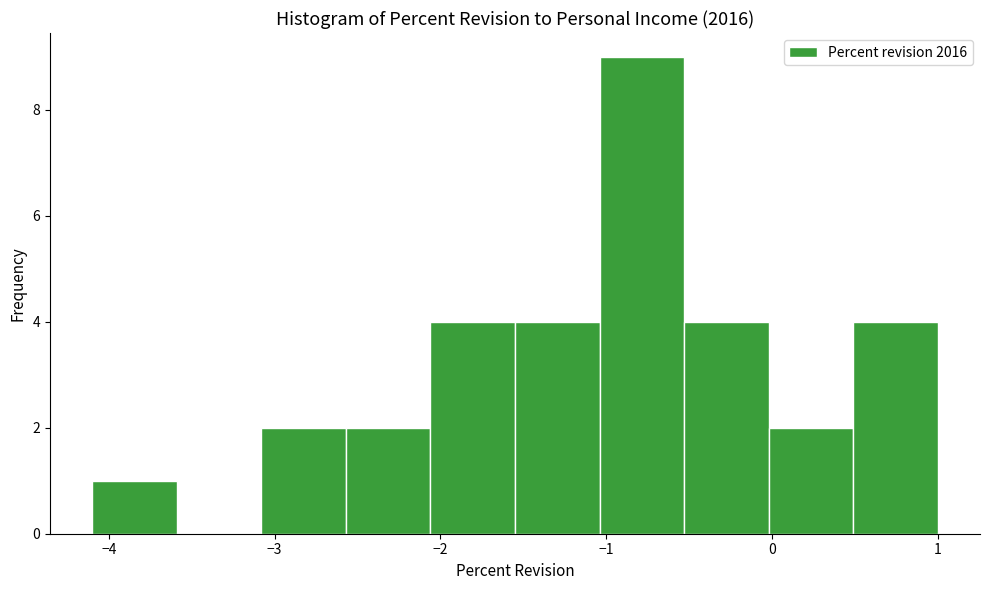

What is the height of the bar covering -2.06 to -1.55 on the x-axis? Neither the bar edges nor the heights are printed on the chart, so give them approximately, as read against the axes.

4